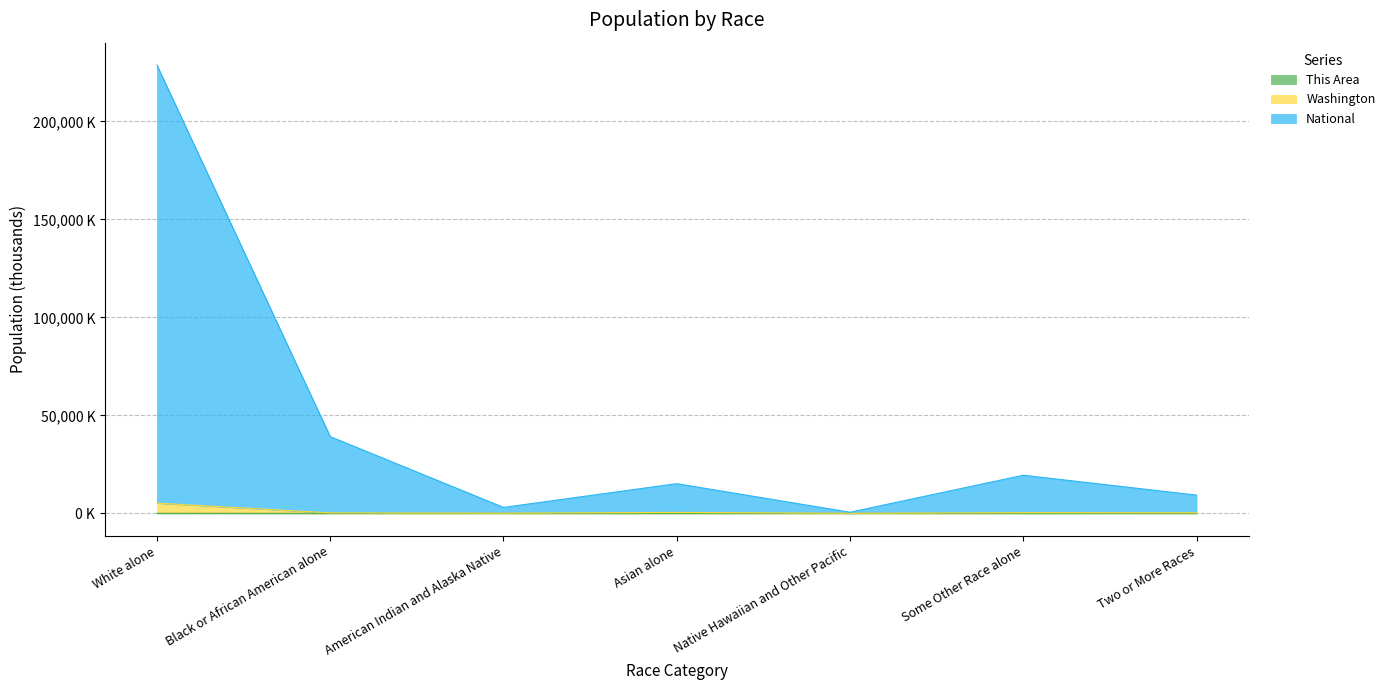

At how many categories does at least one series exceed 181534?

1